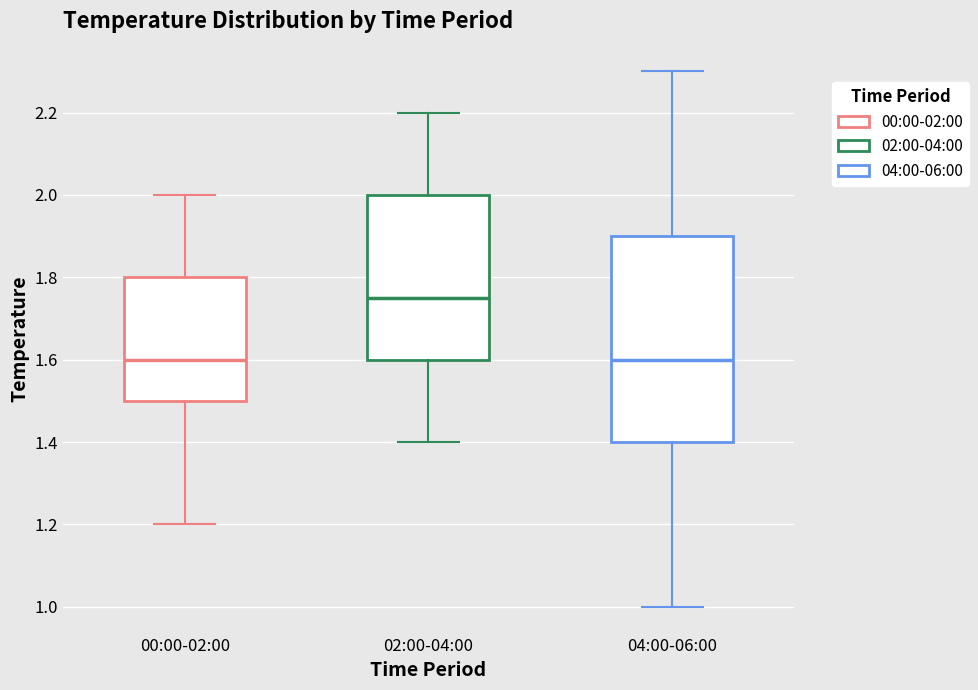

Reading left to right, transcribe this box plot: for each box, give where its median line is, the range the box spans, and where its two whiskers end, as read against the y-axis. The values are not printed on the chart, so give them approximately, as read against the axis.

00:00-02:00: median 1.60, box 1.50 to 1.80, whiskers 1.20 to 2.00
02:00-04:00: median 1.76, box 1.60 to 2.00, whiskers 1.40 to 2.20
04:00-06:00: median 1.60, box 1.40 to 1.90, whiskers 1.00 to 2.30